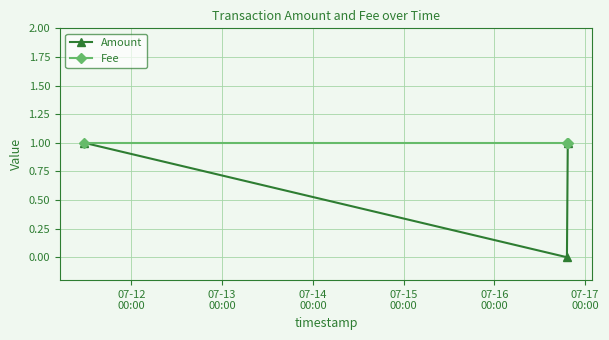

List the series in order of their overall mean, lowest first.

Amount, Fee